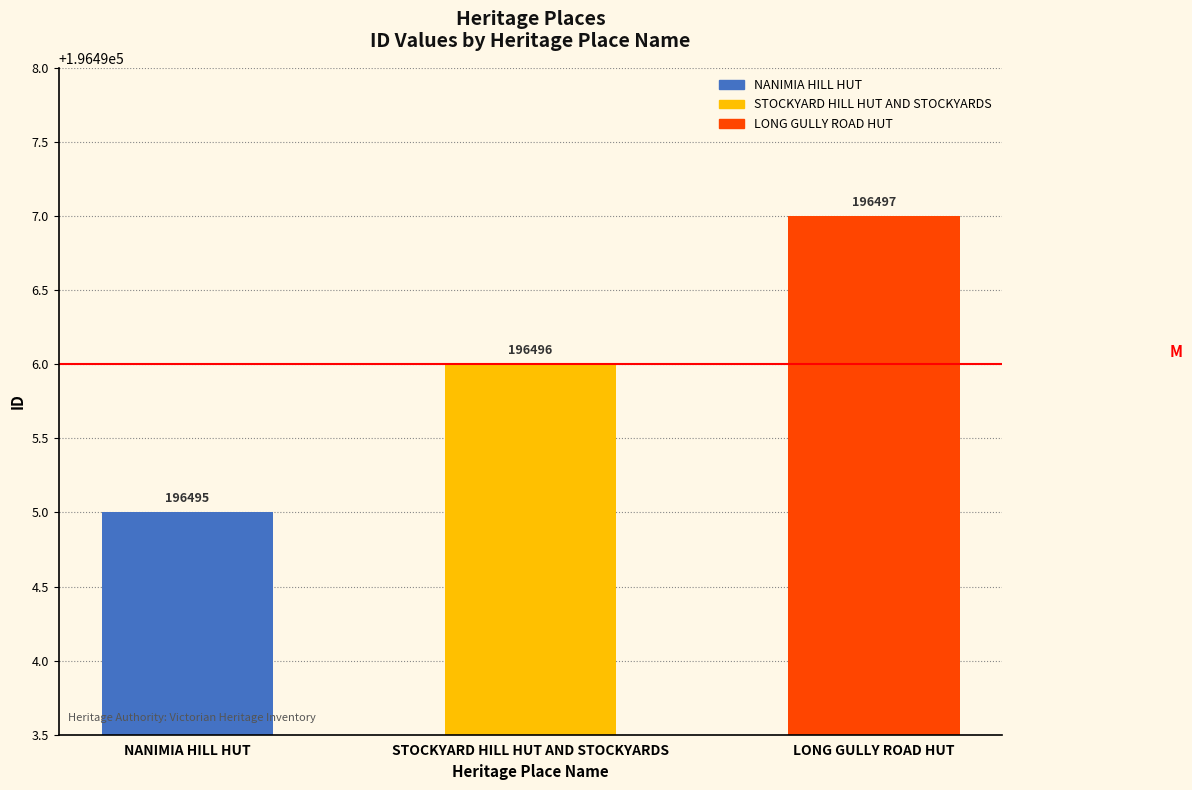

The chart shows a value of 60700 at STOCKYARD HILL HUT AND STOCKYARDS. True or false?

False